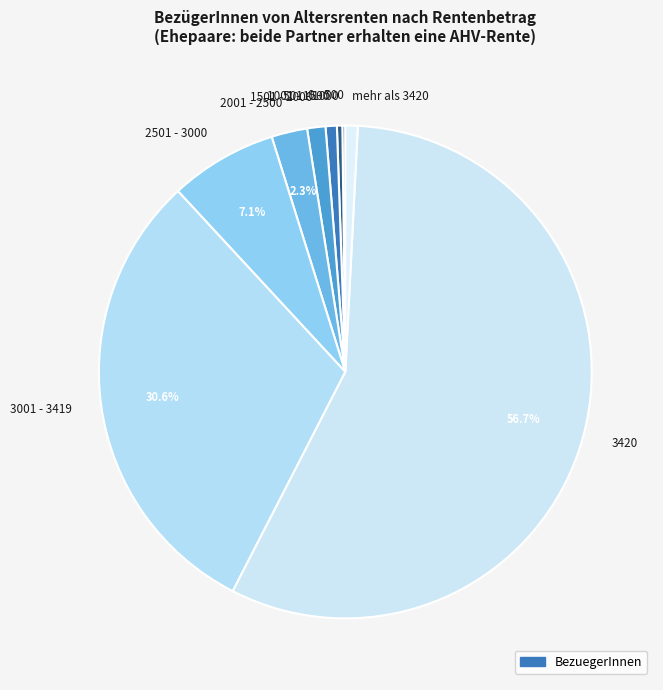

Which category has the biggest portion of the pie?

3420